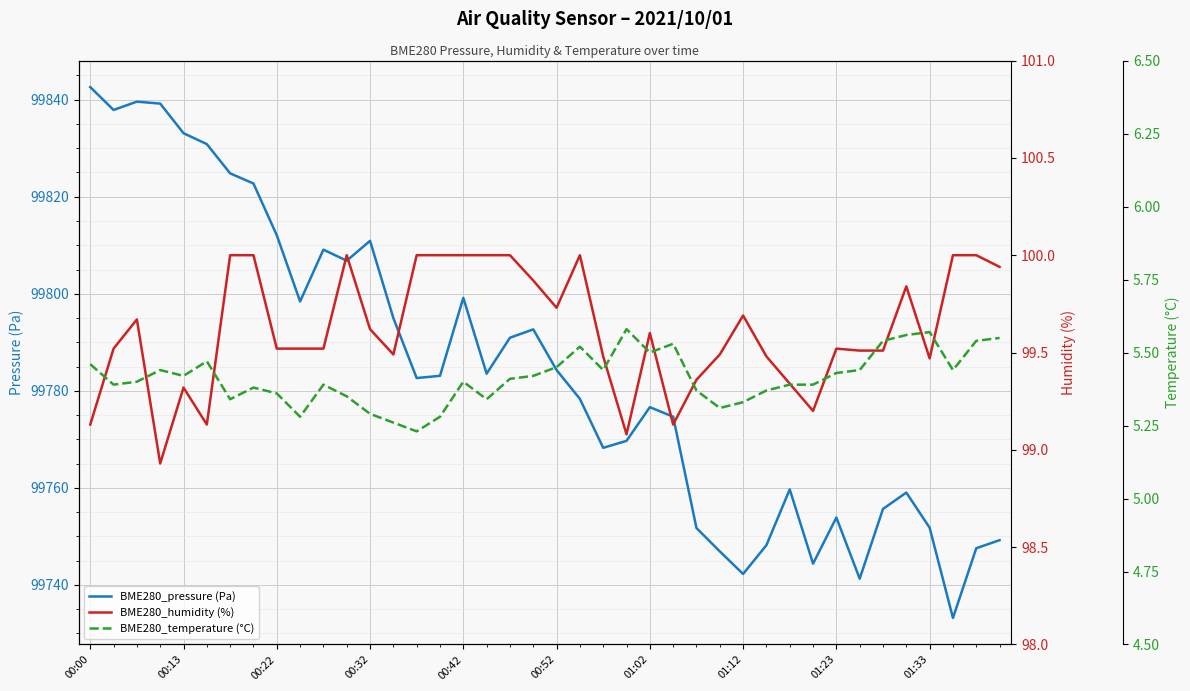

What is the highest value of the BME280_pressure (Pa) series?

99842.6